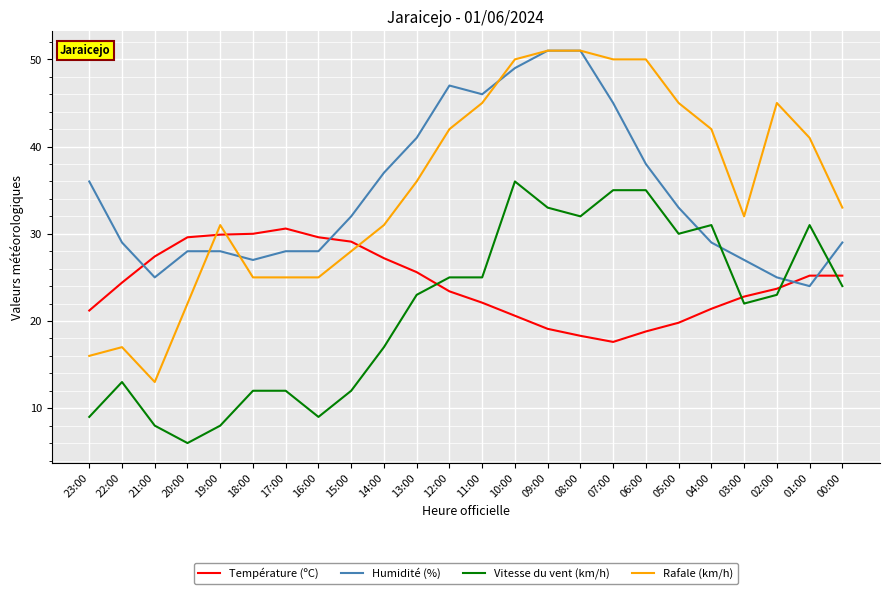

At which label does Vitesse du vent (km/h) reach its peak?

10:00